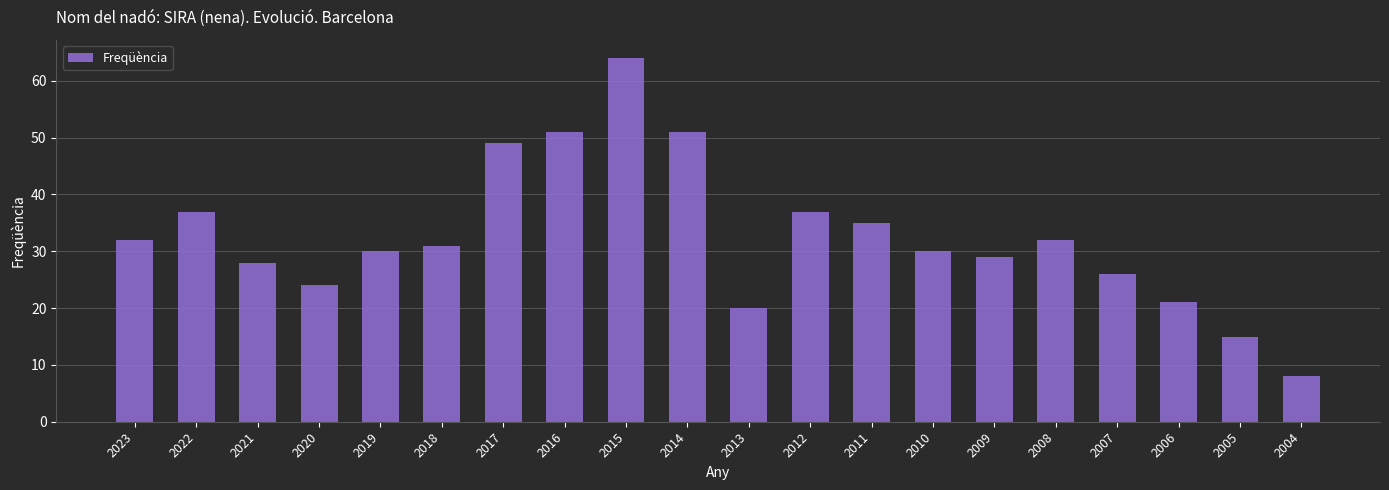

What is the sum of all values?

650